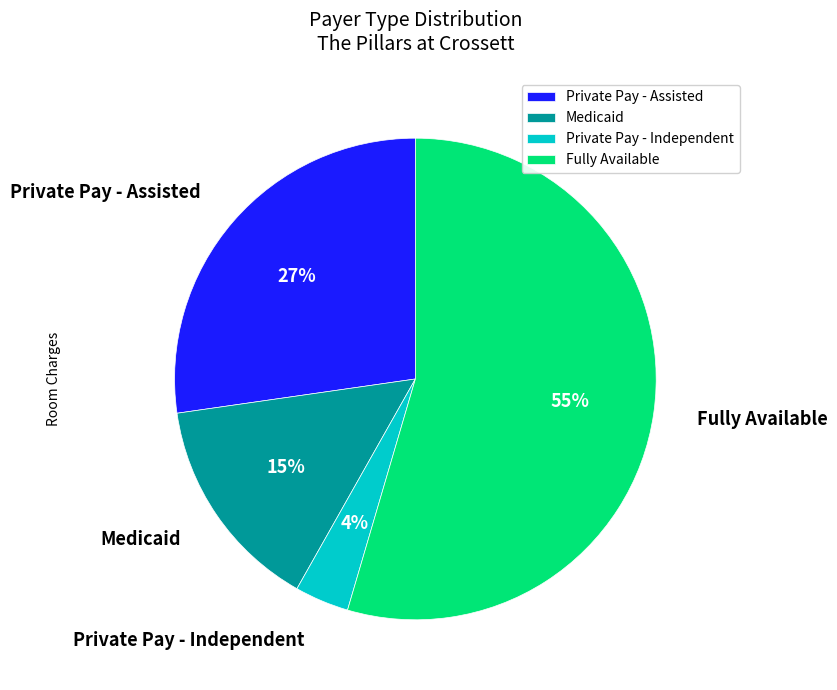

To the nearest percent, what is the difference between the Fully Available and Medicaid slice percentages?

40%